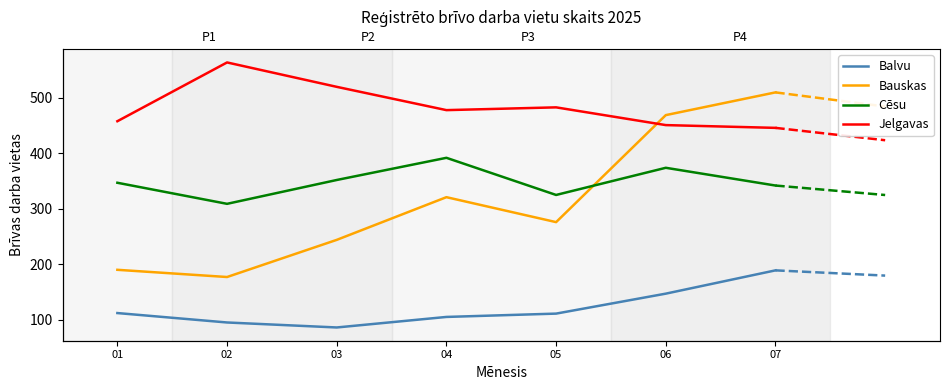

List the labels in order of Balvu value, largest first.

07, 06, 01, 05, 04, 02, 03